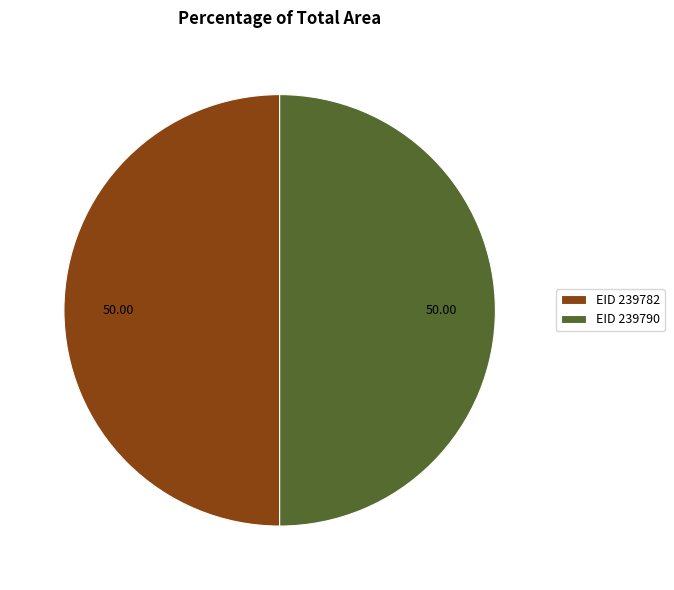

Approximately how many times larger is the value at EID 239782 compared to EID 239790?

1.0